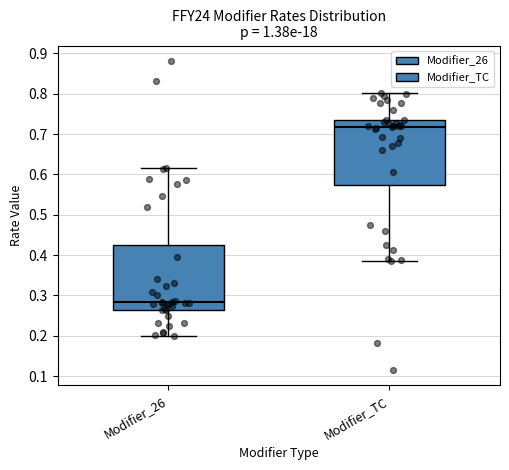

Reading left to right, read every box against the y-axis: the position of its median line, the range the box covers, and the ends of its whiskers. The values are not printed on the chart, so give them approximately, as read against the axis.

Modifier_26: median 0.28, box 0.26 to 0.43, whiskers 0.20 to 0.62
Modifier_TC: median 0.72, box 0.57 to 0.73, whiskers 0.38 to 0.80